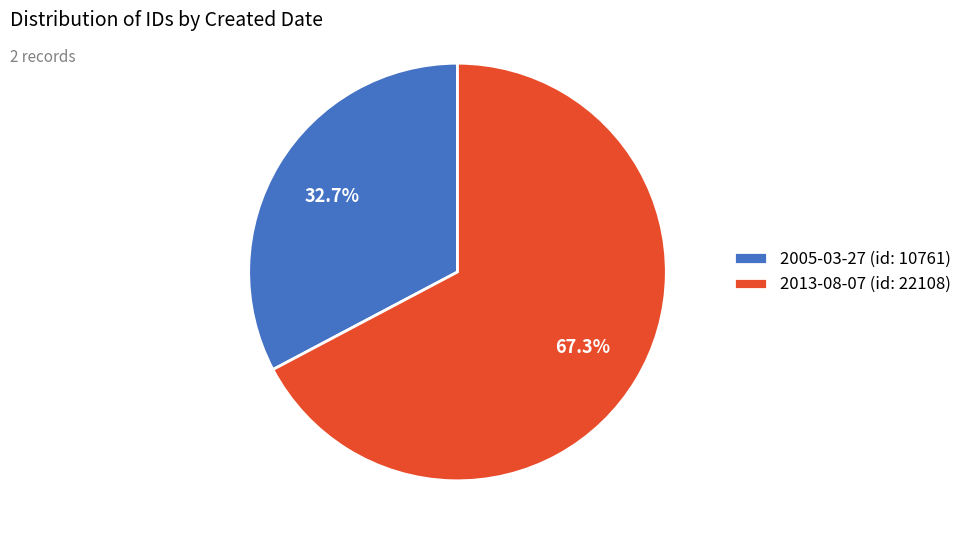

To the nearest percent, what percentage of the pie is 2005-03-27?

33%